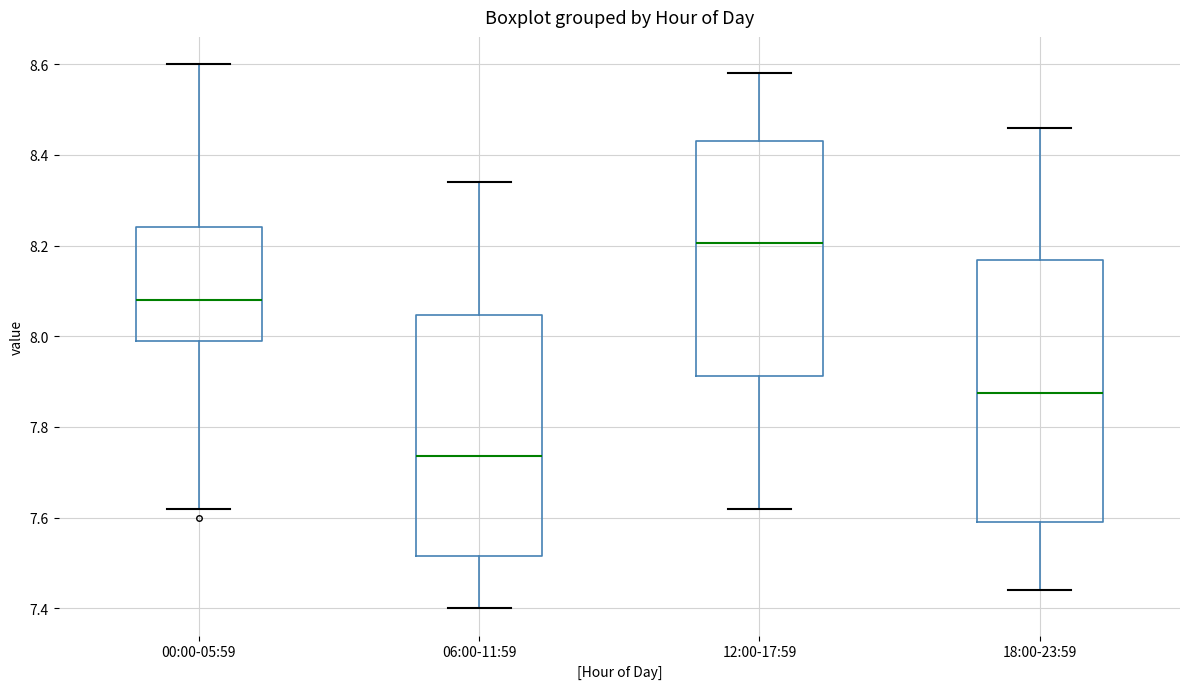

Which box has the lowest median line?

06:00-11:59